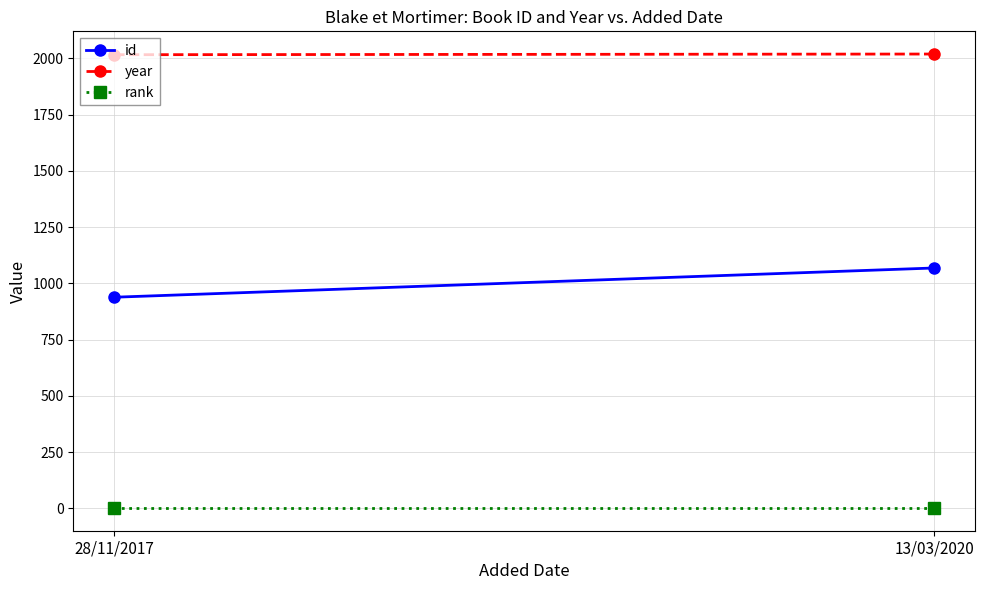

At how many categories does at least one series exceed 1928?

2